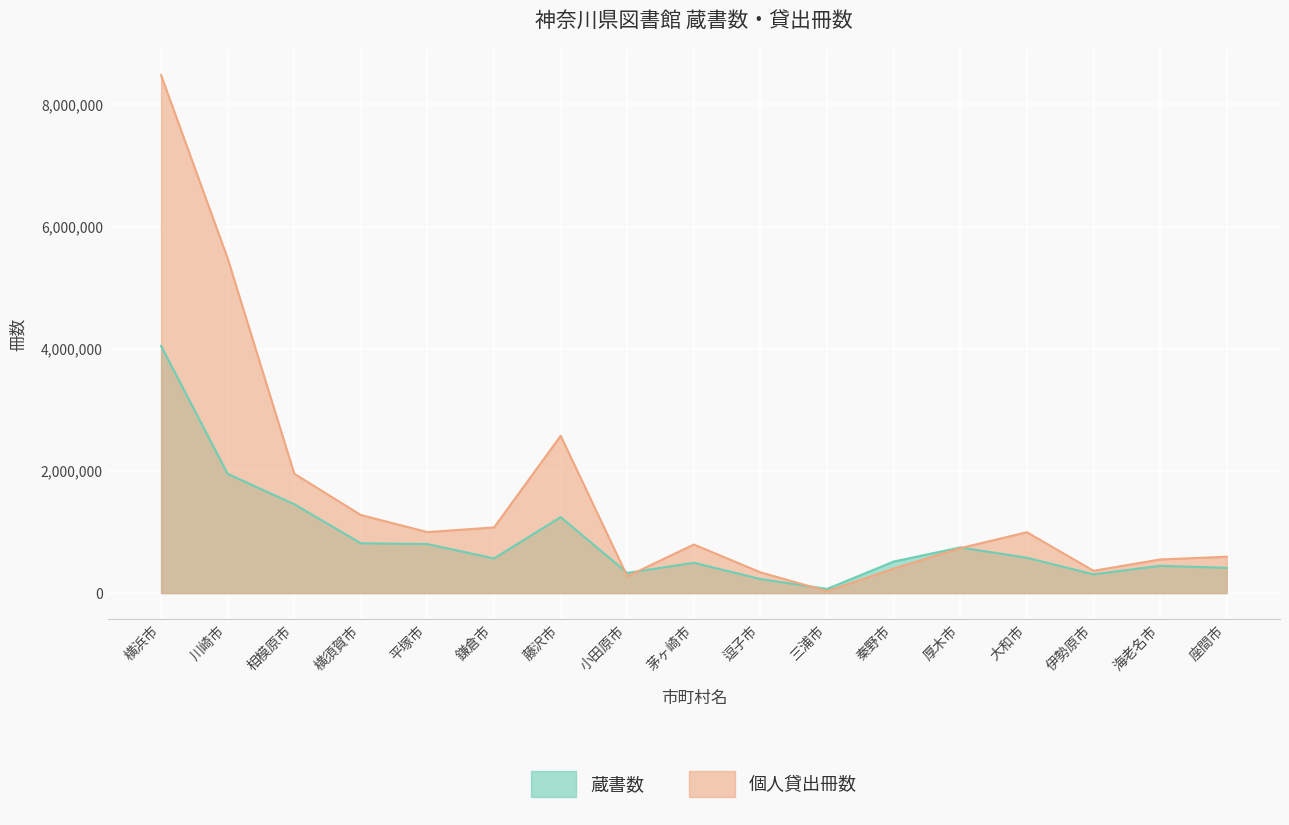

At which label does 蔵書数 reach its minimum?

三浦市